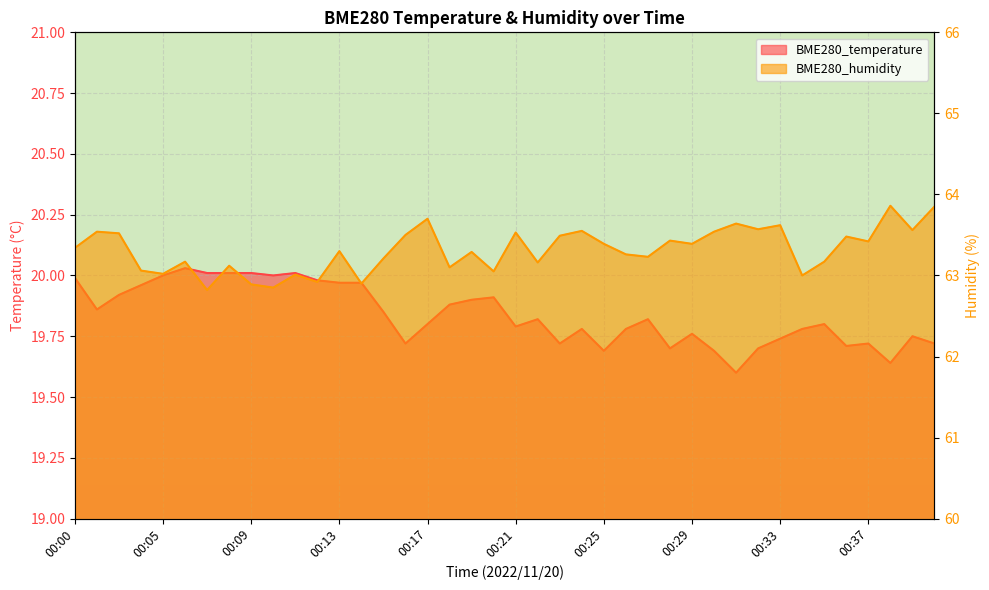

What is the sum of all BME280_humidity values?

2532.4